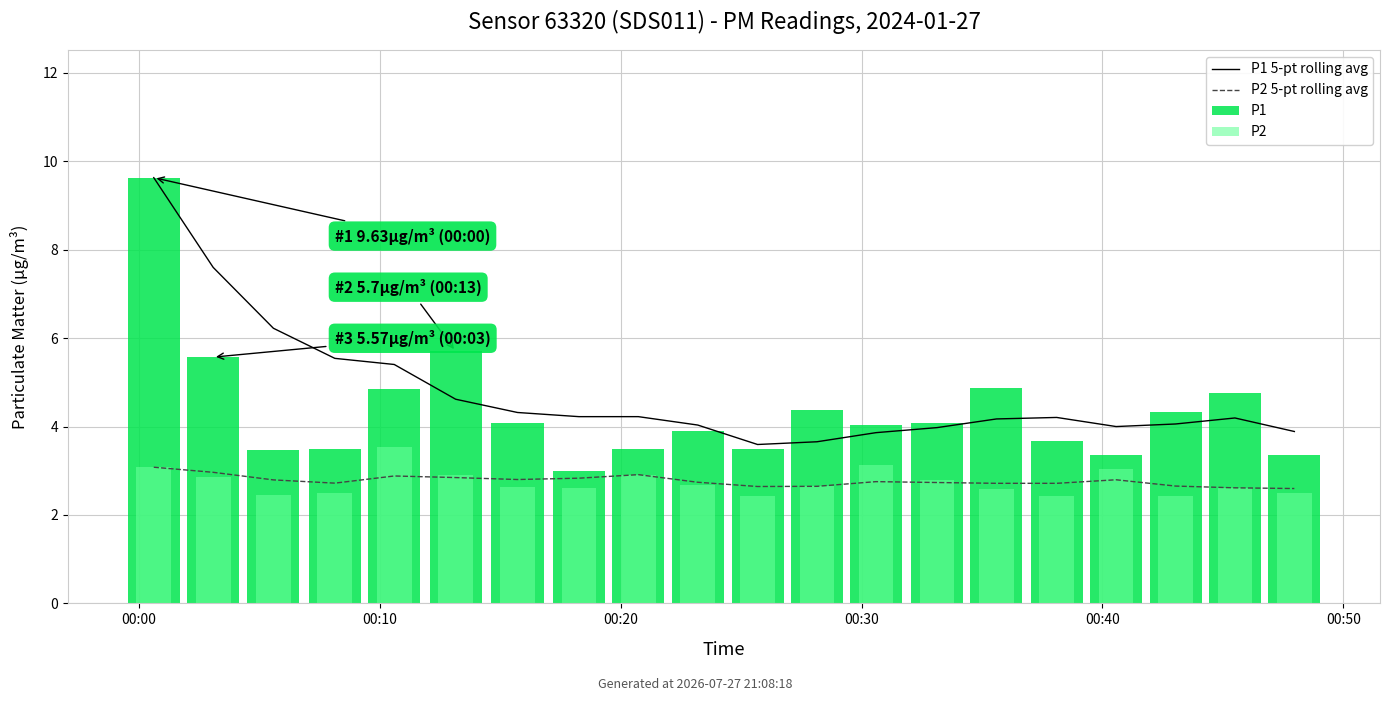

Reading left to right, transcribe all the data shown in this chart.

P1 5-pt rolling avg: 9.6	7.6	6.2	5.5	5.4	4.6	4.3	4.2	4.2	4.0	3.6	3.7	3.9	4.0	4.2	4.2	4.0	4.1	4.2	3.9
P2 5-pt rolling avg: 3.1	3.0	2.8	2.7	2.9	2.8	2.8	2.8	2.9	2.7	2.6	2.6	2.8	2.7	2.7	2.7	2.8	2.7	2.6	2.6
P1: 9.6	5.6	3.5	3.5	4.8	5.7	4.1	3.0	3.5	3.9	3.5	4.4	4.0	4.1	4.9	3.7	3.4	4.3	4.8	3.4
P2: 3.1	2.9	2.5	2.5	3.5	2.9	2.6	2.6	2.9	2.7	2.4	2.6	3.1	2.8	2.6	2.4	3.0	2.4	2.6	2.5